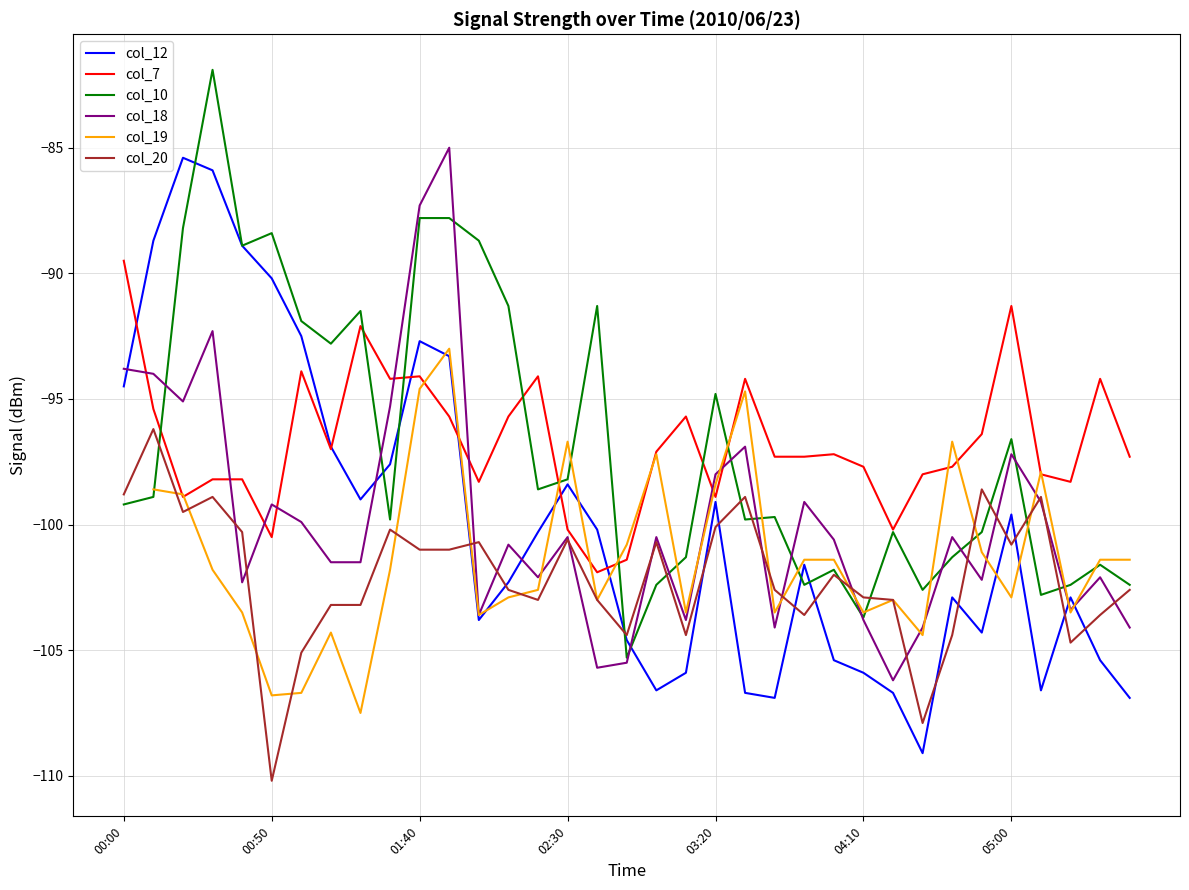

Count the number of categories in the chart.

35